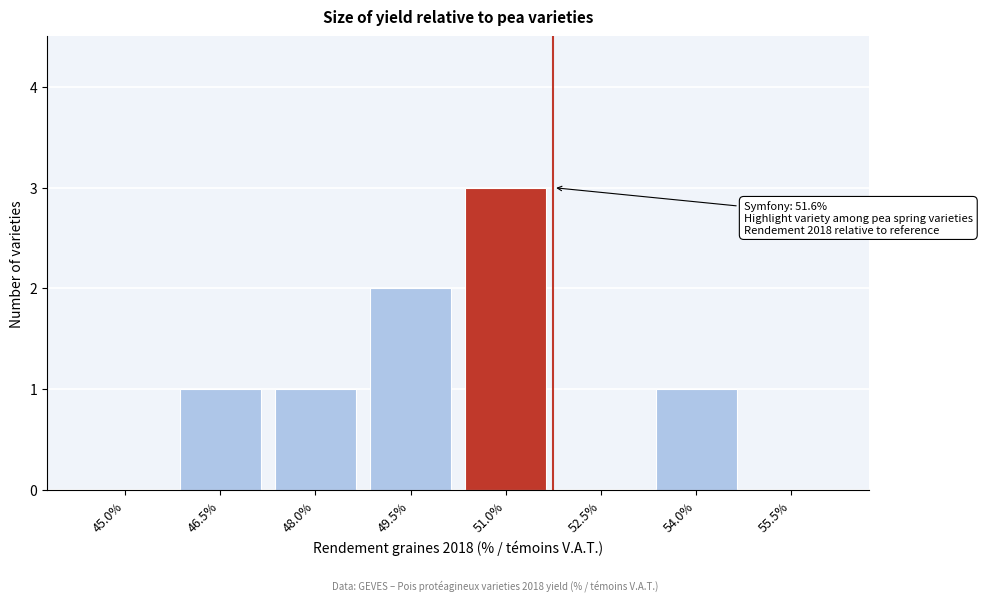

Reading left to right, list all the values displayed in this chart.

45.0%=0	46.5%=1	48.0%=1	49.5%=2	51.0%=3	52.5%=0	54.0%=1	55.5%=0